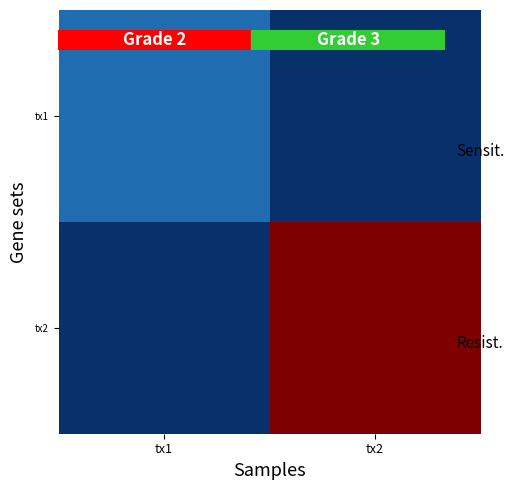

Between tx1 and tx2, which series saw the biggest shift?

tx2